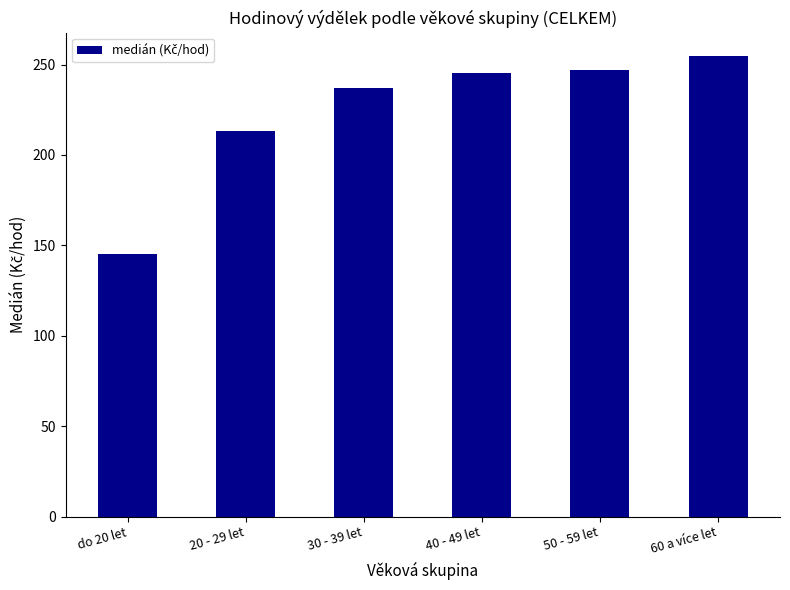

What is the average value?

223.7